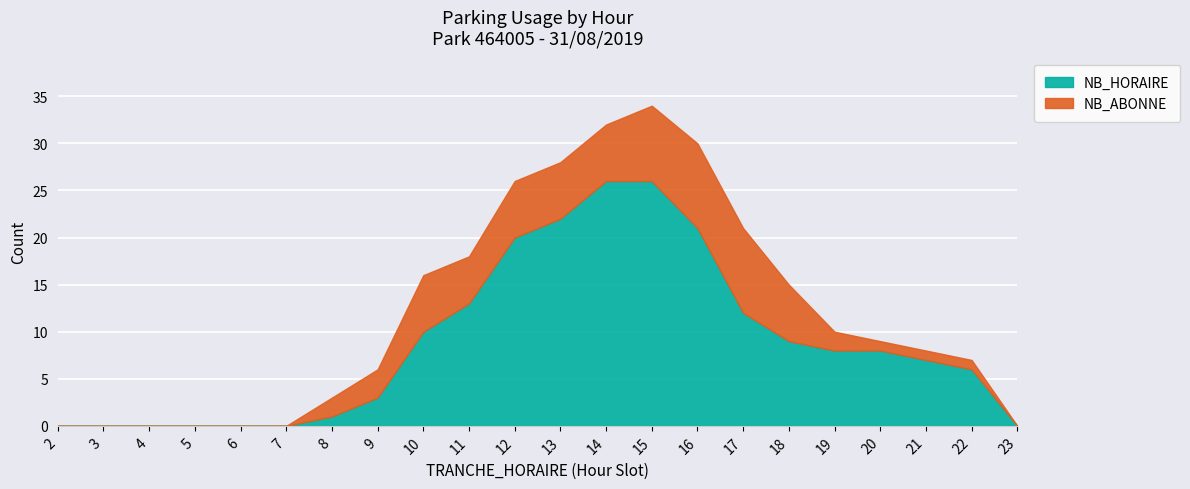

Reading left to right, transcribe all the data shown in this chart.

2=0	3=0	4=0	5=0	6=0	7=0	8=1	9=3	10=10	11=13	12=20	13=22	14=26	15=26	16=21	17=12	18=9	19=8	20=8	21=7	22=6	23=0